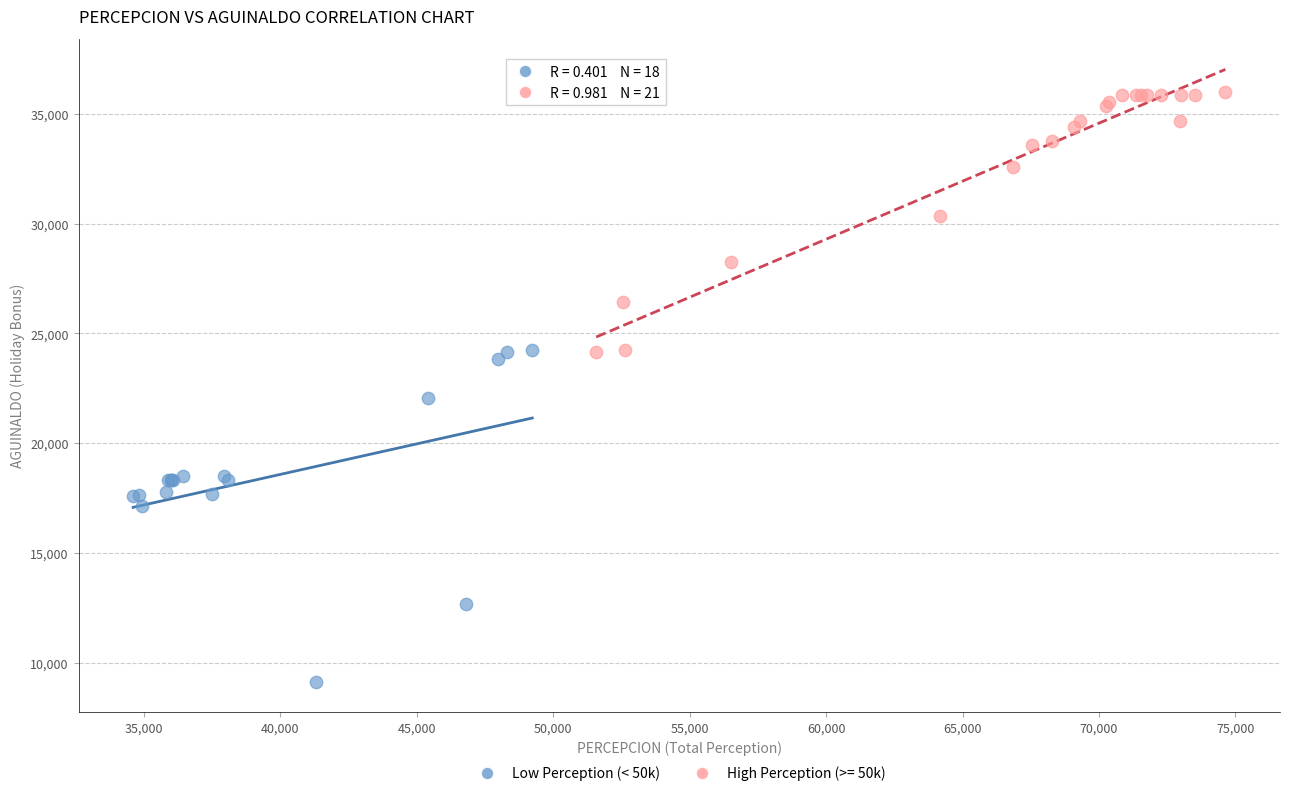

Which series contains the highest Y value?

High Perception (>= 50k)